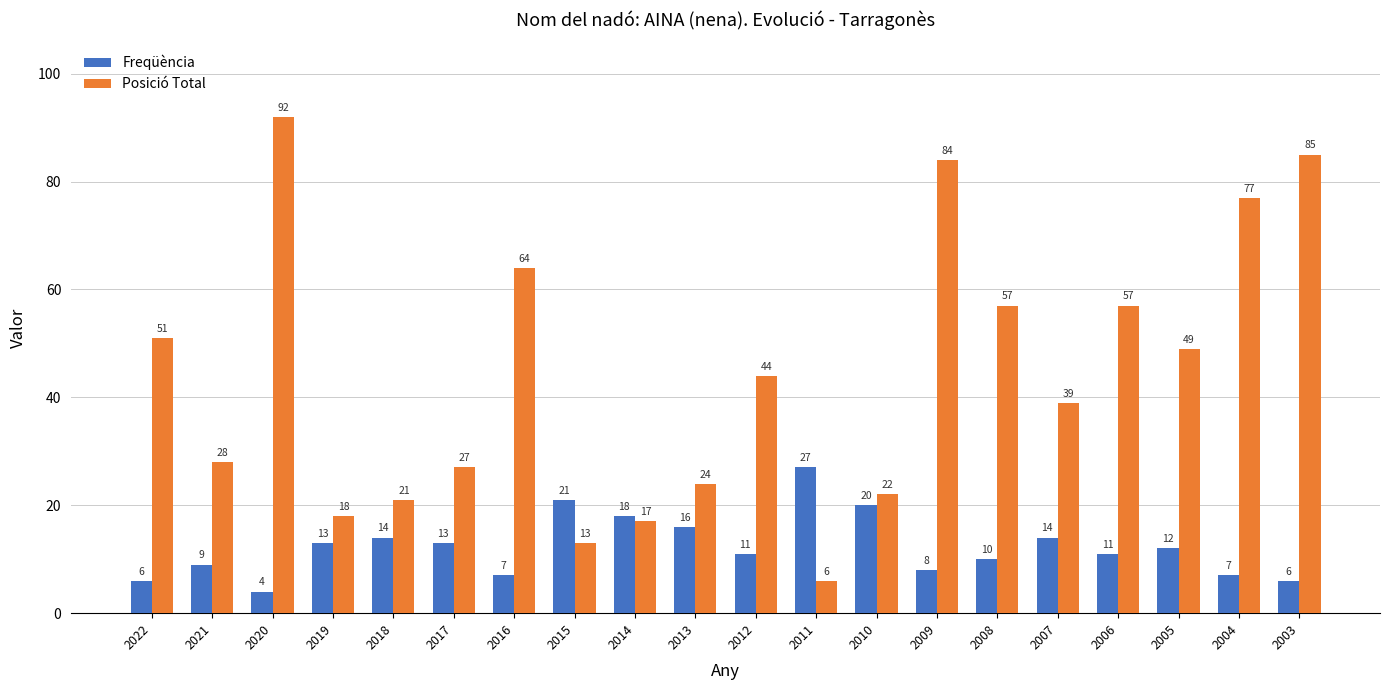

The value of Freqüència at 2008 is 10. True or false?

True